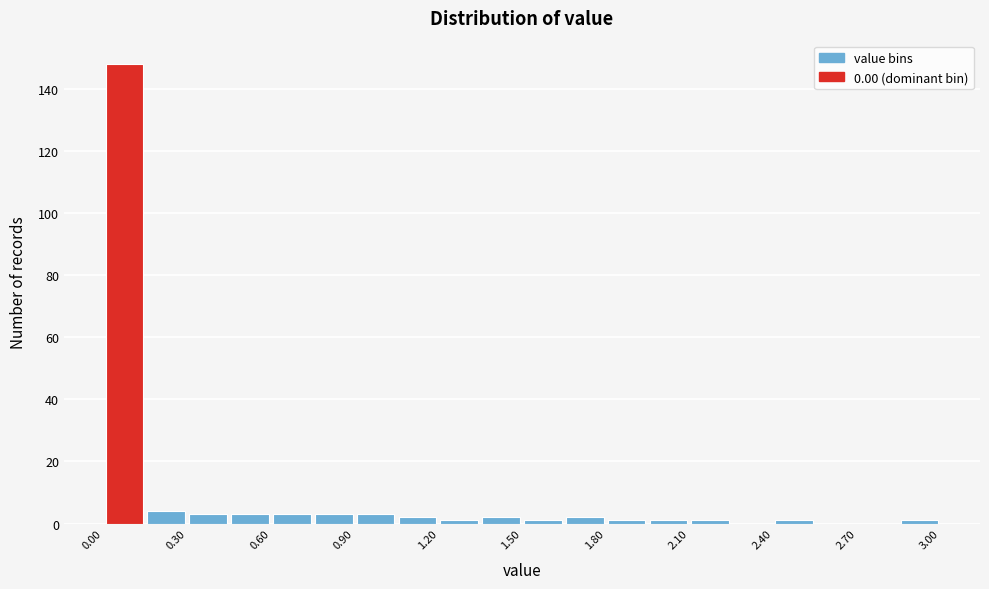

Read against the x-axis, roughly where is the centre of the tallest bar?

0.10